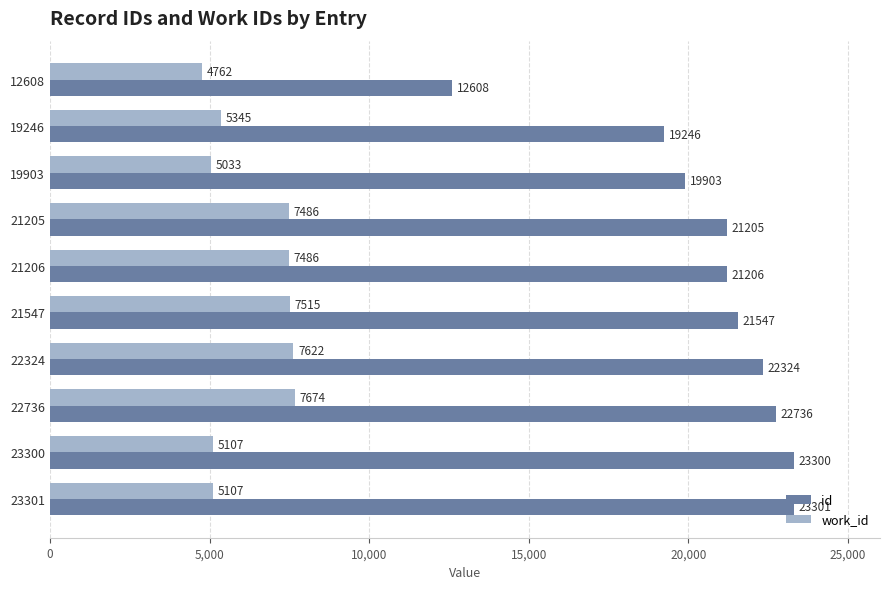

Is it true that id equals 22324 at 22324?

True